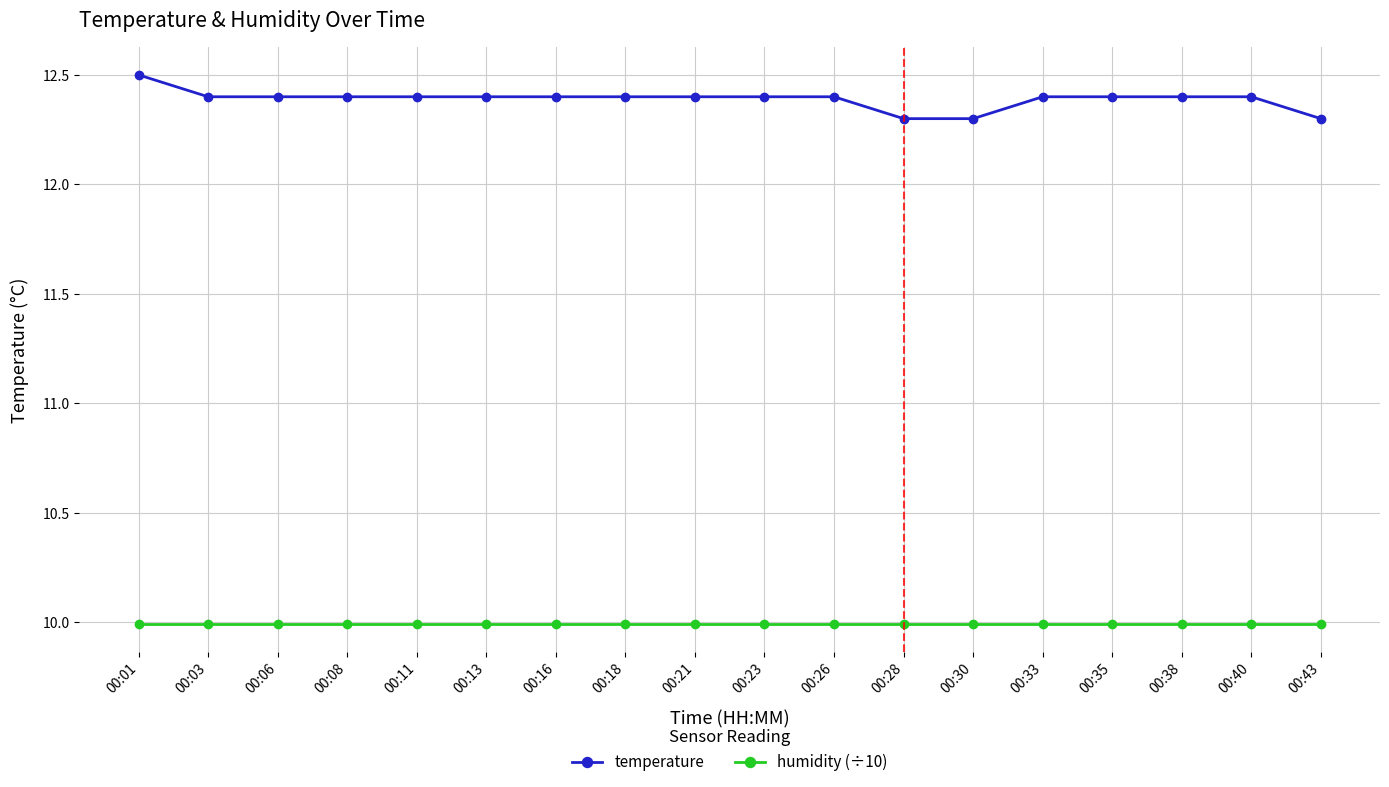

What is the value of the humidity (÷10) point at the 12th from the left?

10.0